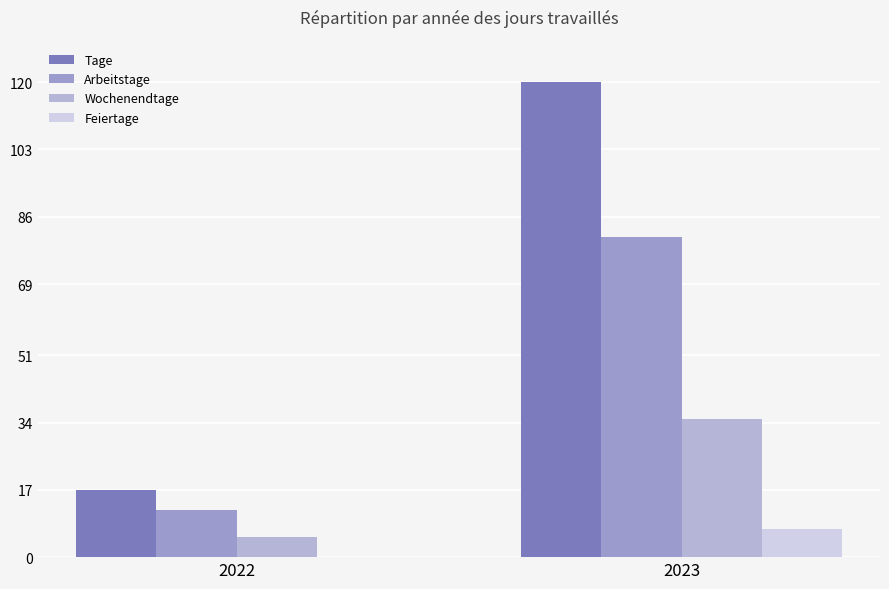

Where is Arbeitstage nearest to the value 46?

2022